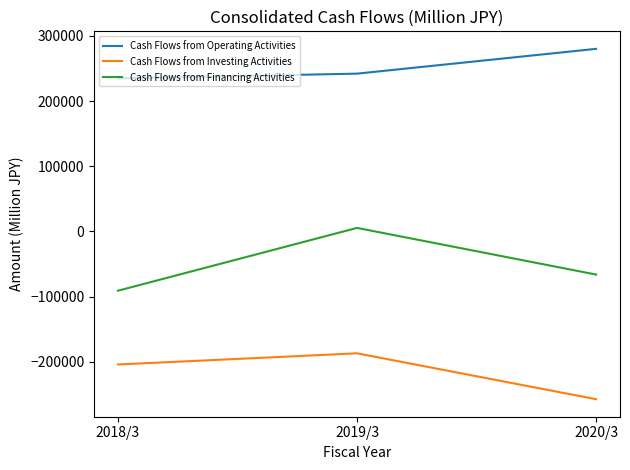

At which category is the sum across all series the highest?

2019/3